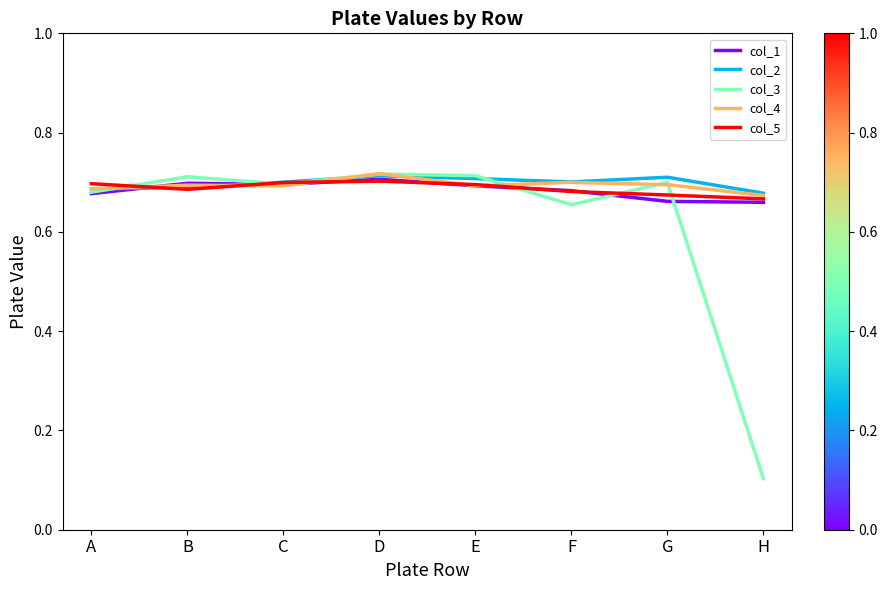

Is it true that col_5 equals 0.4 at E?

False